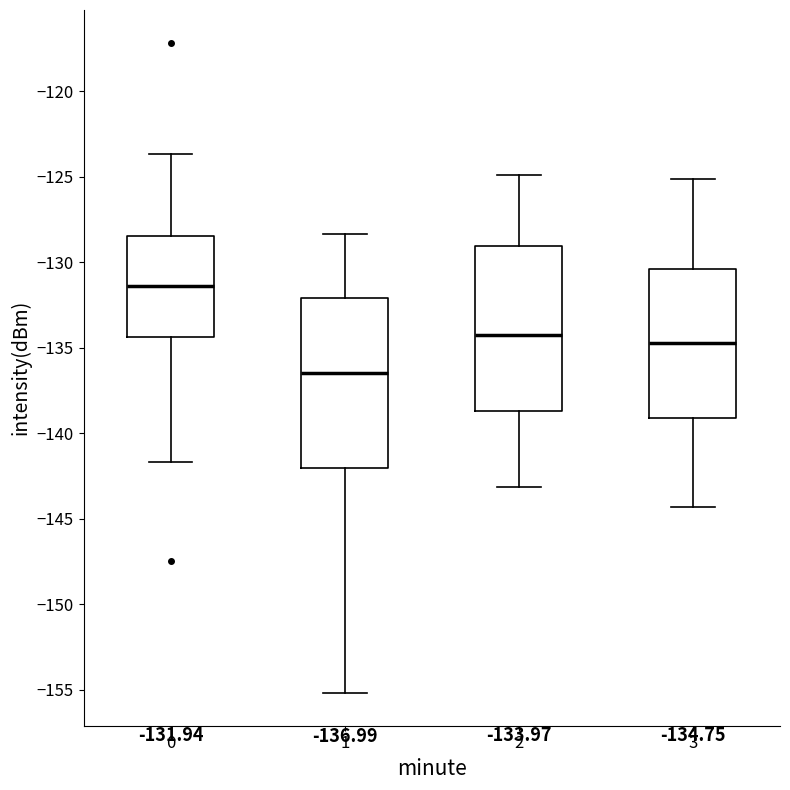

Which box has the highest median line?

0